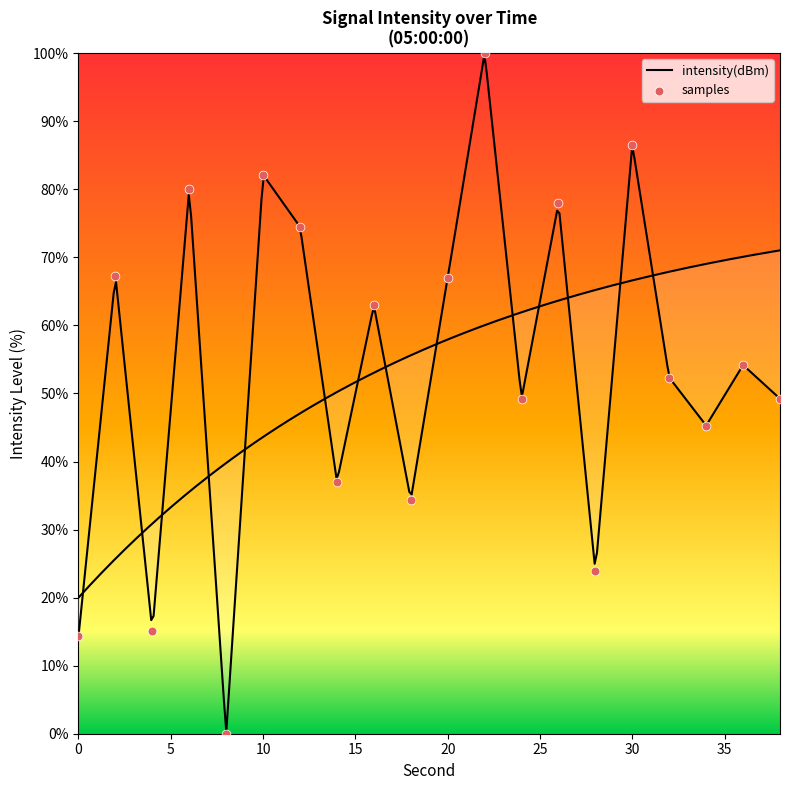

What is the ratio of the value at 36 to the value at 18?

1.6